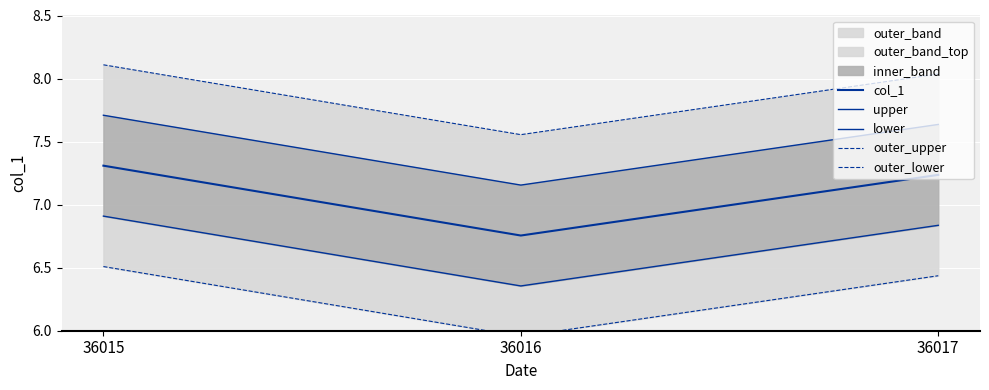

Which series has the largest total across all categories?

outer_upper